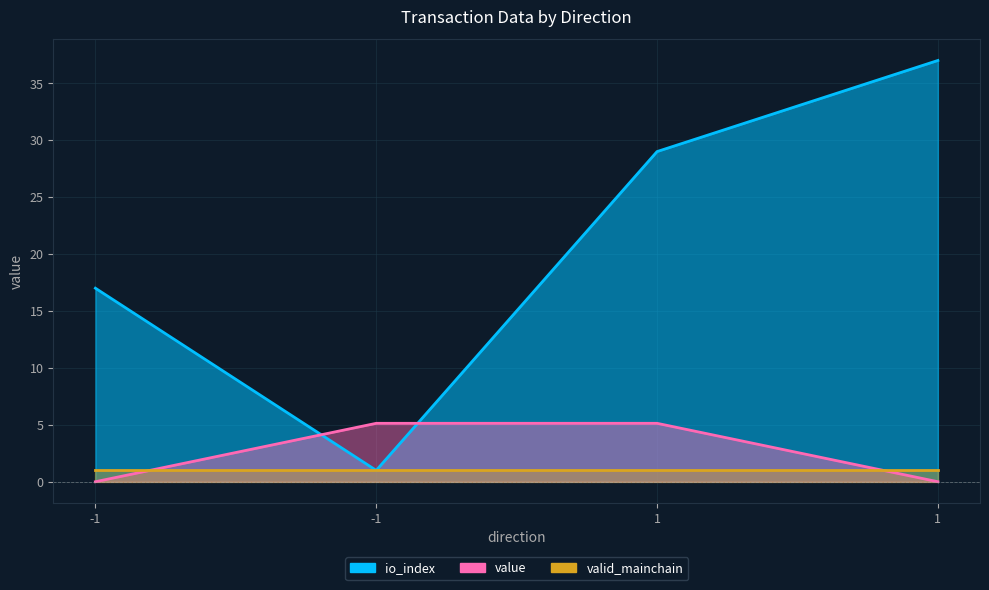

Where do value and io_index first cross each other?

-1 and -1